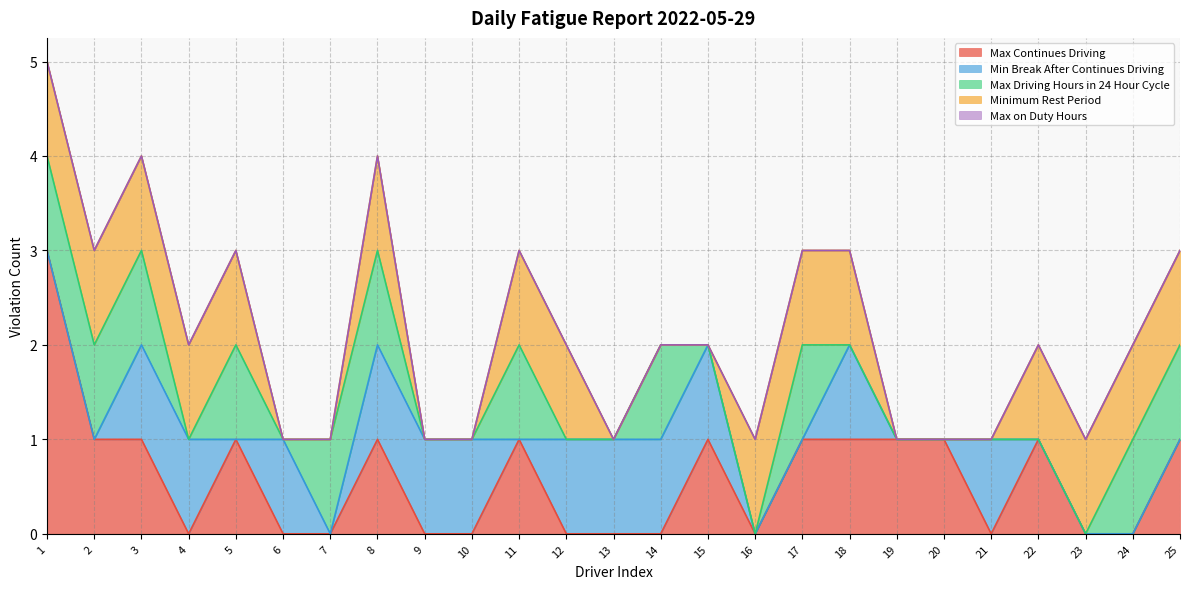

Reading right to left, what are all the values shown in this chart?

Max Continues Driving: 1	0	0	1	0	1	1	1	1	0	1	0	0	0	1	0	0	1	0	0	1	0	1	1	3
Min Break After Continues Driving: 0	0	0	0	1	0	0	1	0	0	1	1	1	1	0	1	1	1	0	1	0	1	1	0	0
Max Driving Hours in 24 Hour Cycle: 1	1	0	0	0	0	0	0	1	0	0	1	0	0	1	0	0	1	1	0	1	0	1	1	1
Minimum Rest Period: 1	1	1	1	0	0	0	1	1	1	0	0	0	1	1	0	0	1	0	0	1	1	1	1	1
Max on Duty Hours: 0	0	0	0	0	0	0	0	0	0	0	0	0	0	0	0	0	0	0	0	0	0	0	0	0